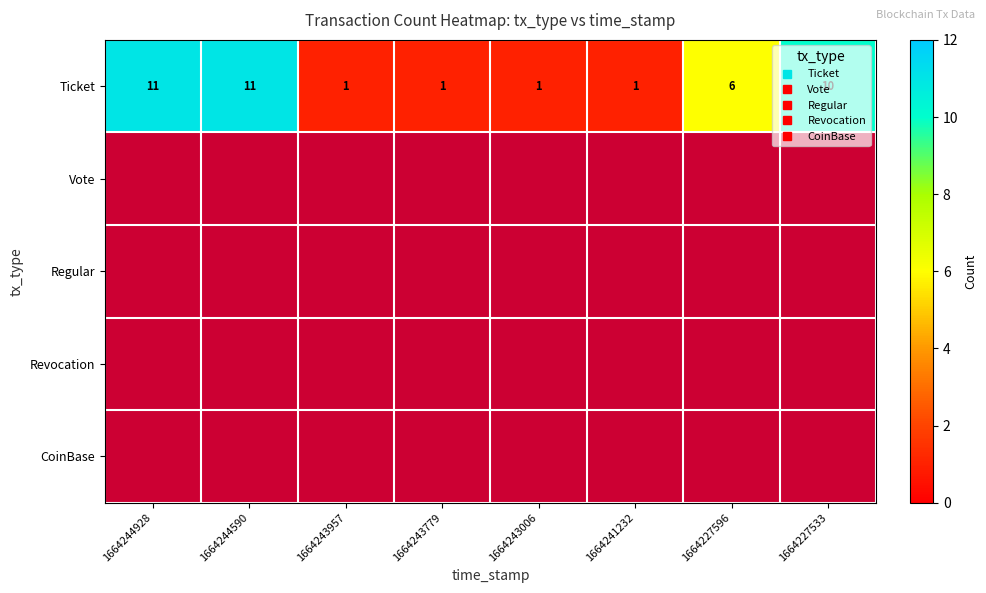

Rank the categories by CoinBase value from lowest to highest.

1664244928, 1664244590, 1664243957, 1664243779, 1664243006, 1664241232, 1664227596, 1664227533